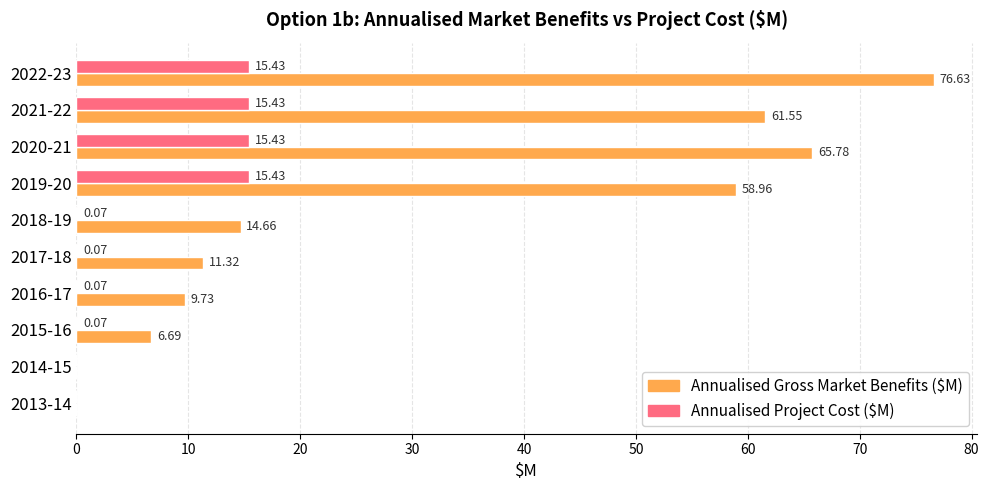

Which series has the widest spread of values?

Annualised Gross Market Benefits ($M)